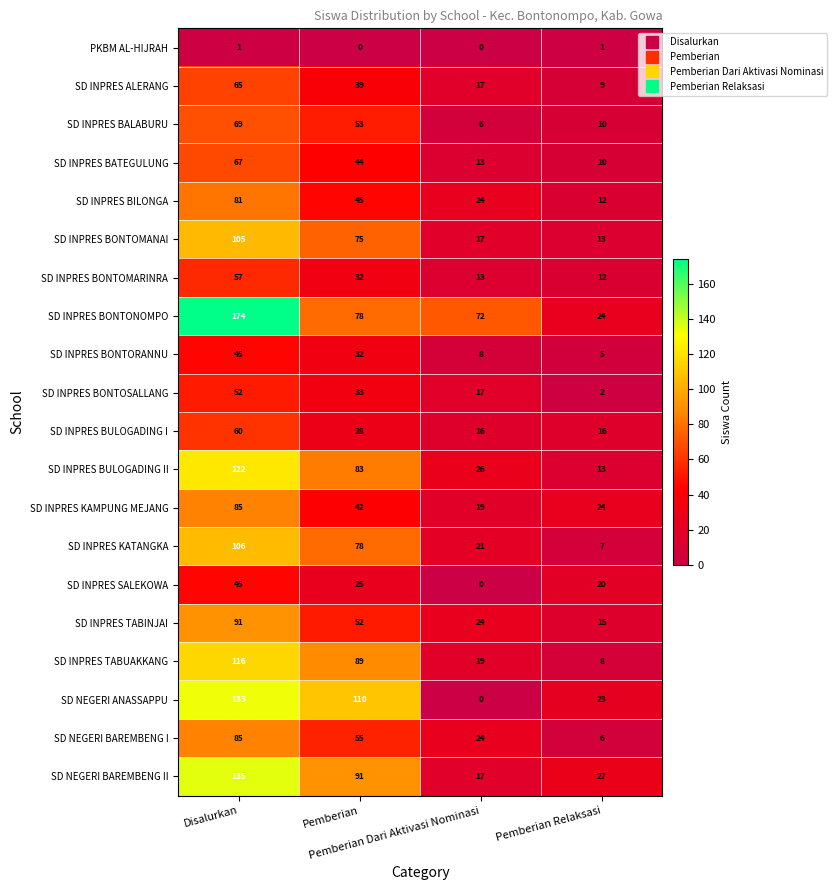

How many SD INPRES BULOGADING I values are between 16 and 60?

4